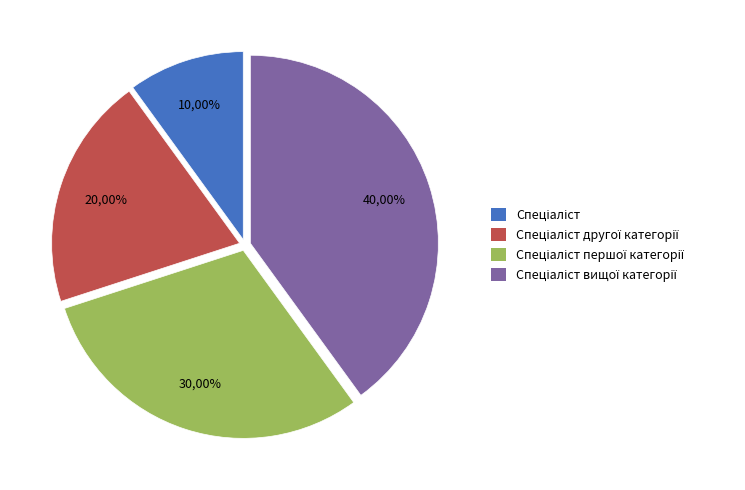

Is the sum of Спеціаліст вищої категорії and Спеціаліст другої категорії greater than half?

Yes